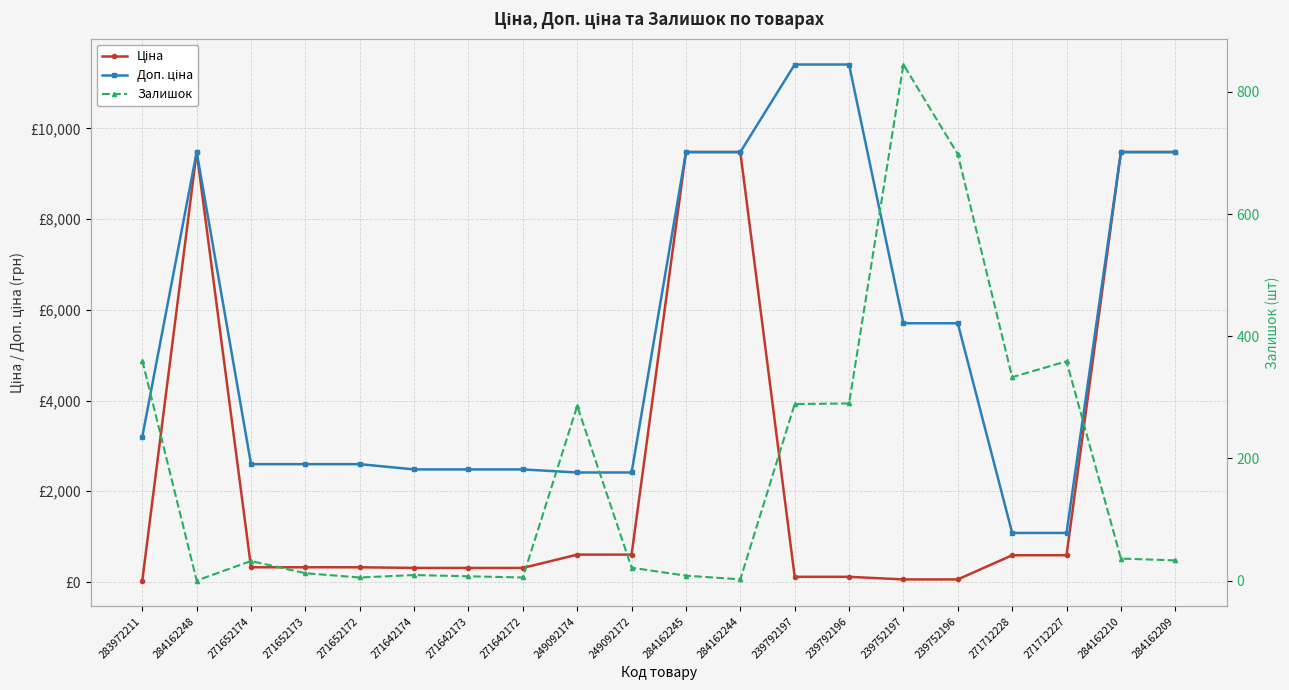

Rank the series by their maximum value, from lowest to highest.

Залишок, Ціна, Доп. ціна